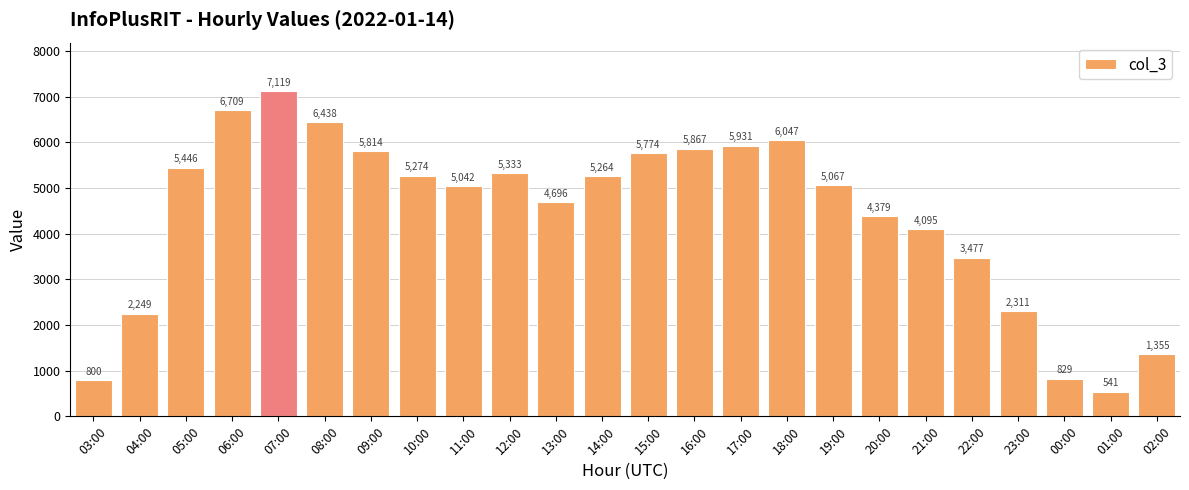

The chart shows a value of 2249 at 04:00. True or false?

True